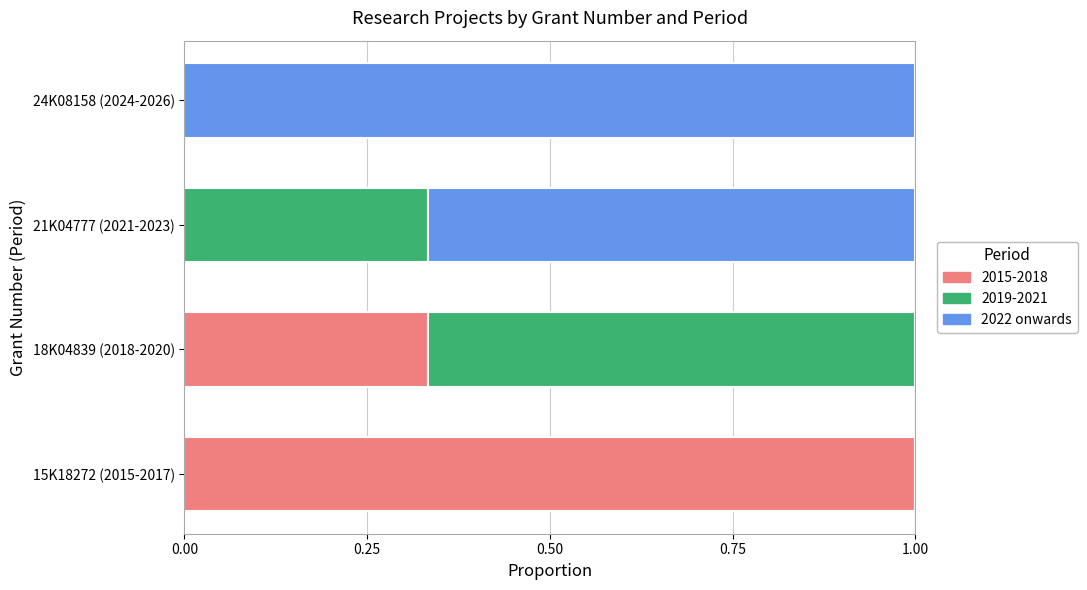

What is the total value across all series at 18K04839 (2018-2020)?

1.0